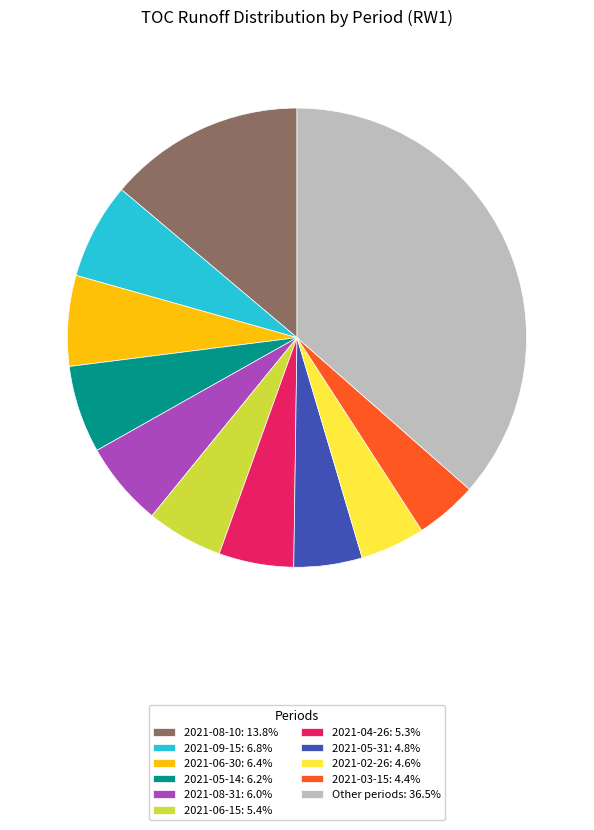

Do 2021-08-10: 13.8% and 2021-05-31: 4.8% together represent more than half of the pie?

No